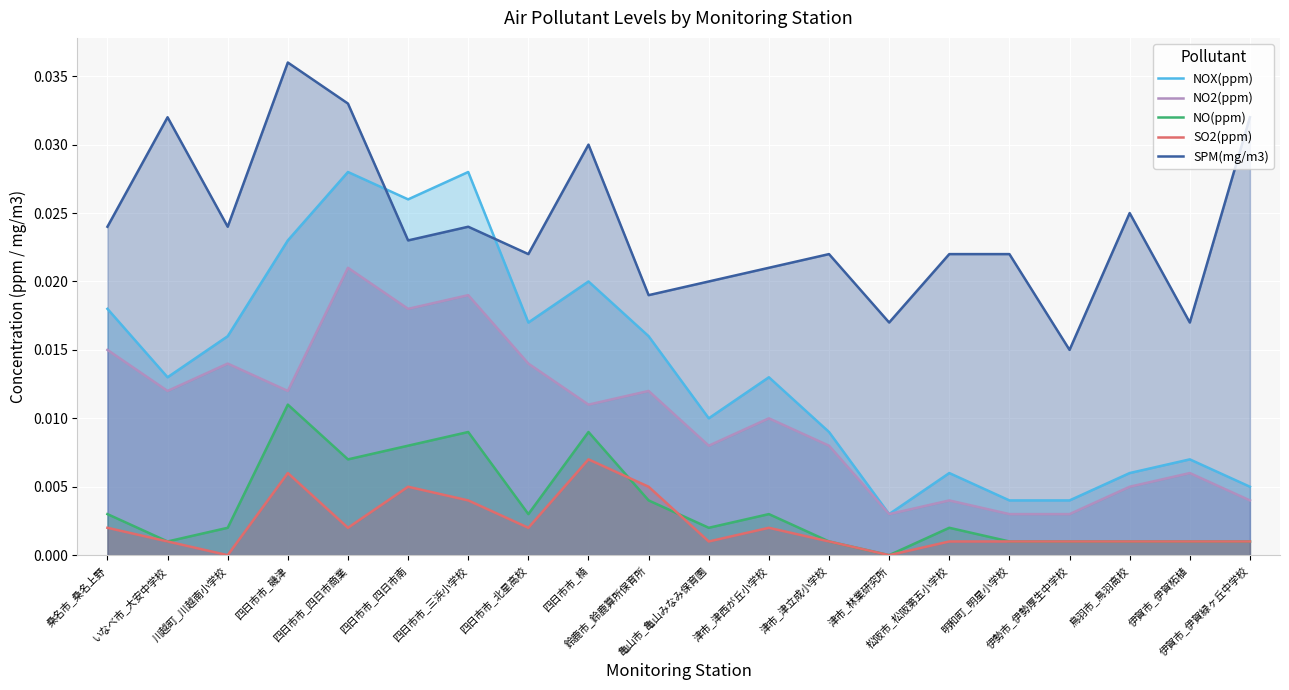

Which series has the largest total across all categories?

SPM(mg/m3)